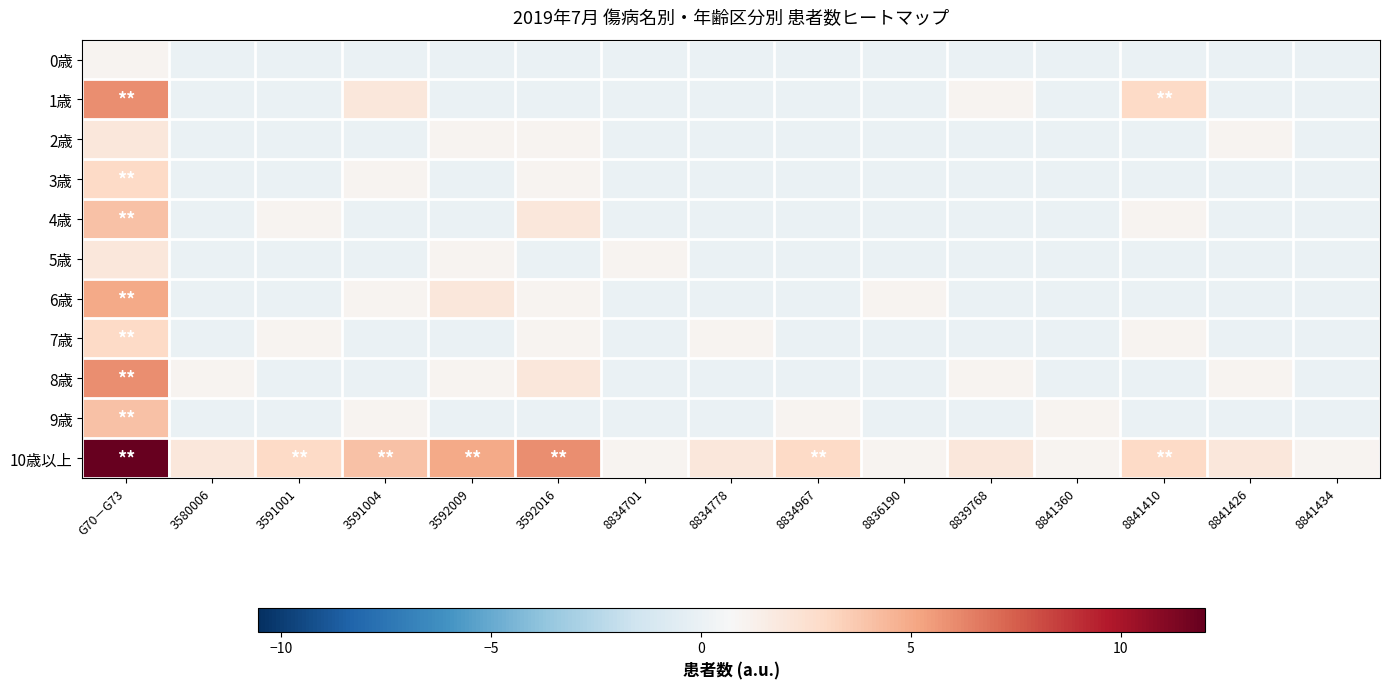

Which has a higher value, G70－G73 or 8836190?

G70－G73